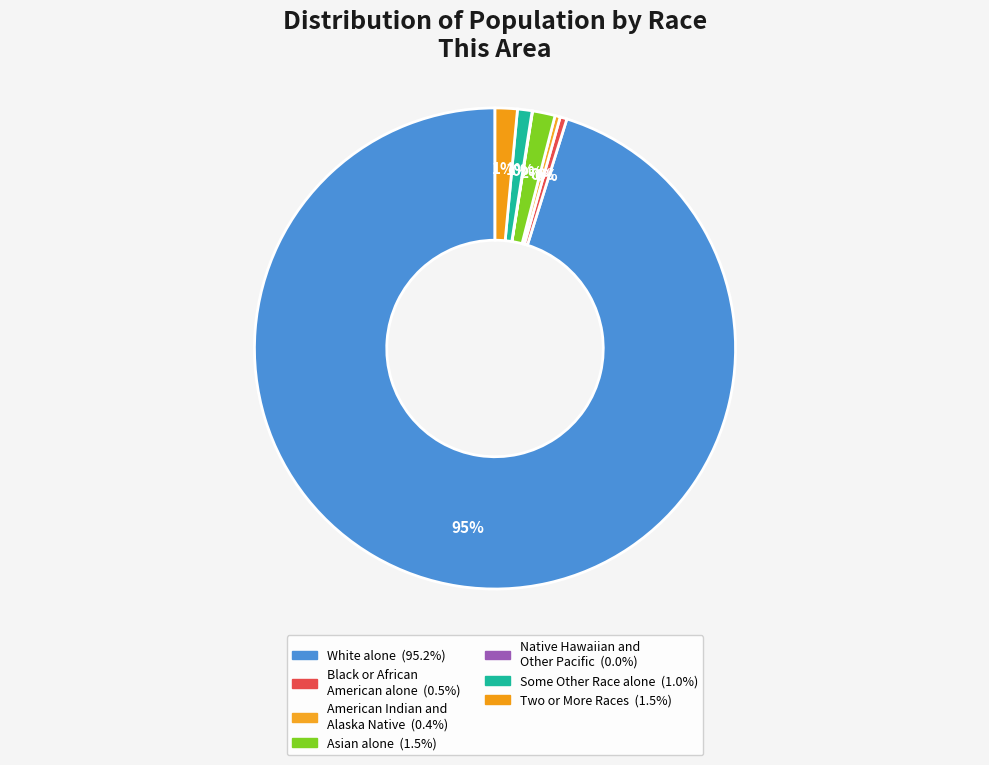

What is the majority slice?

White alone